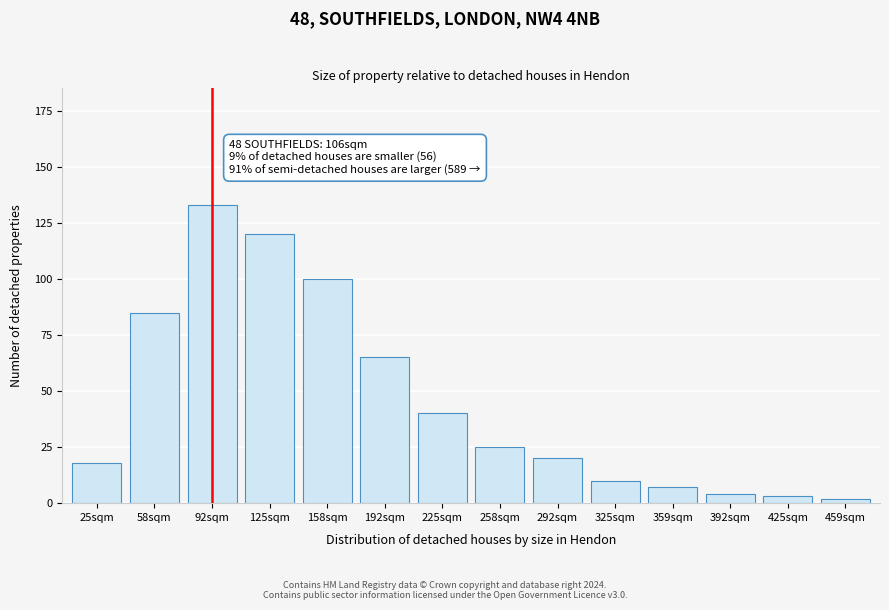

Reading left to right, list all the values displayed in this chart.

18	85	133	120	100	65	40	25	20	10	7	4	3	2